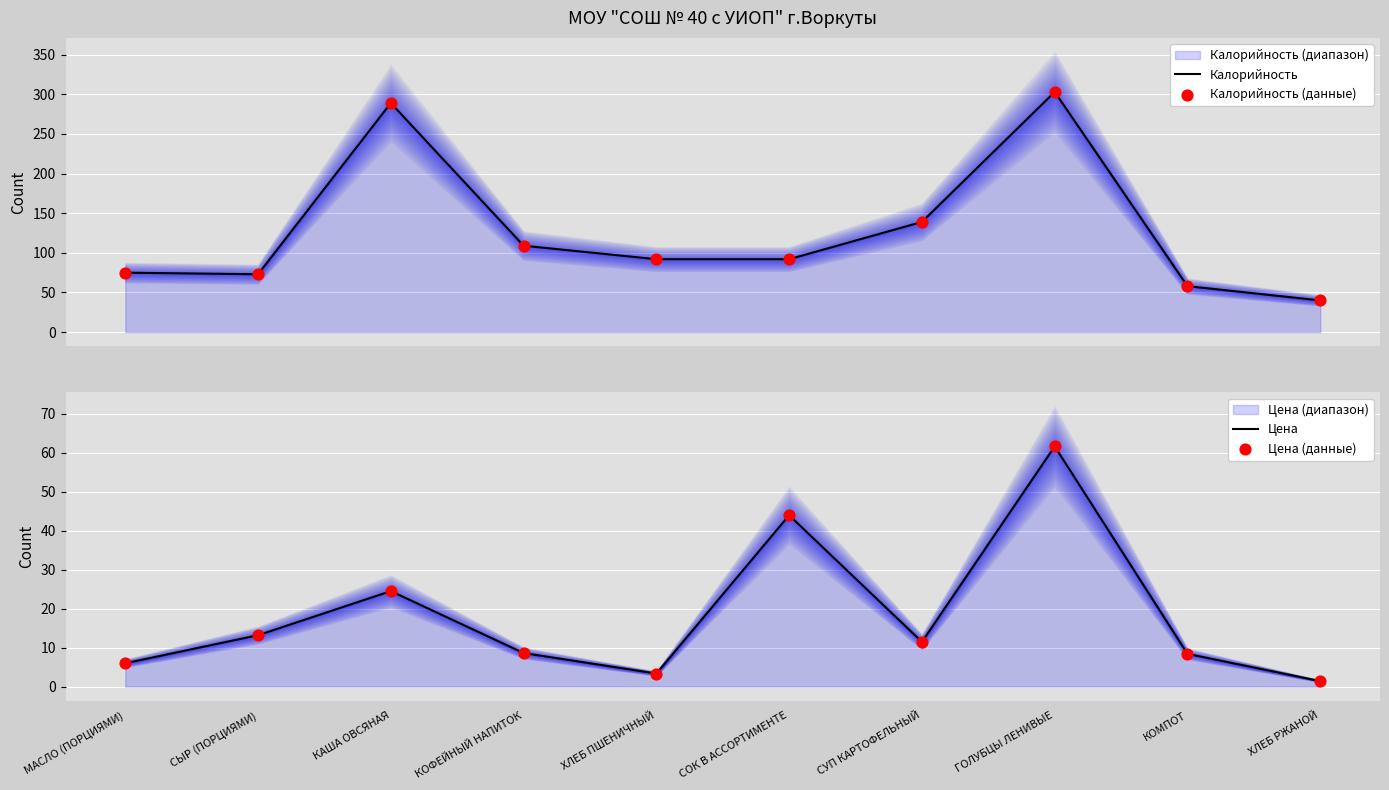

Which series contains the lowest Y value?

Цена